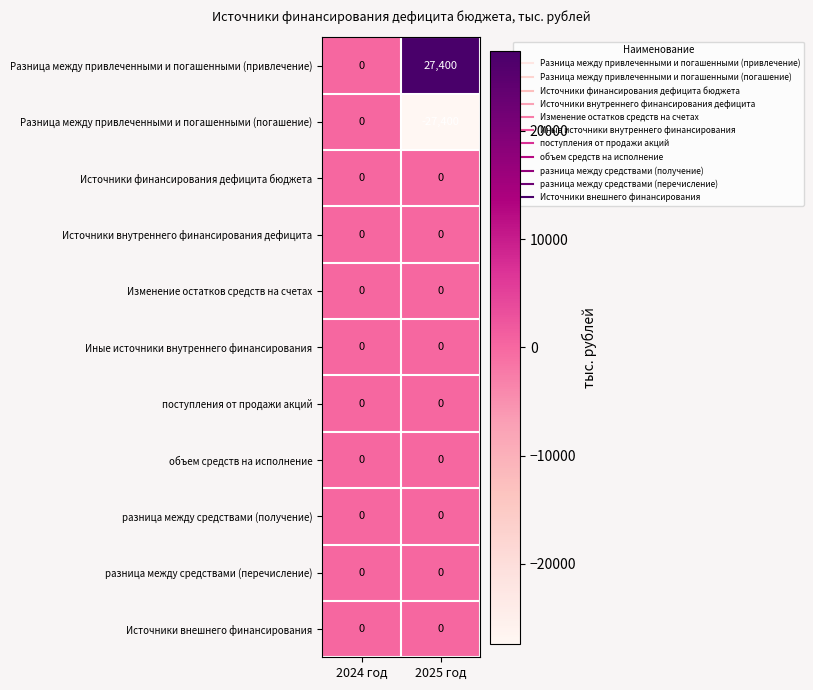

Reading right to left, list all the values displayed in this chart.

Разница между привлеченными и погашенными (привлечение): 27400	0
Разница между привлеченными и погашенными (погашение): -27400	0
Источники финансирования дефицита бюджета: 0	0
Источники внутреннего финансирования дефицита: 0	0
Изменение остатков средств на счетах: 0	0
Иные источники внутреннего финансирования: 0	0
поступления от продажи акций: 0	0
объем средств на исполнение: 0	0
разница между средствами (получение): 0	0
разница между средствами (перечисление): 0	0
Источники внешнего финансирования: 0	0